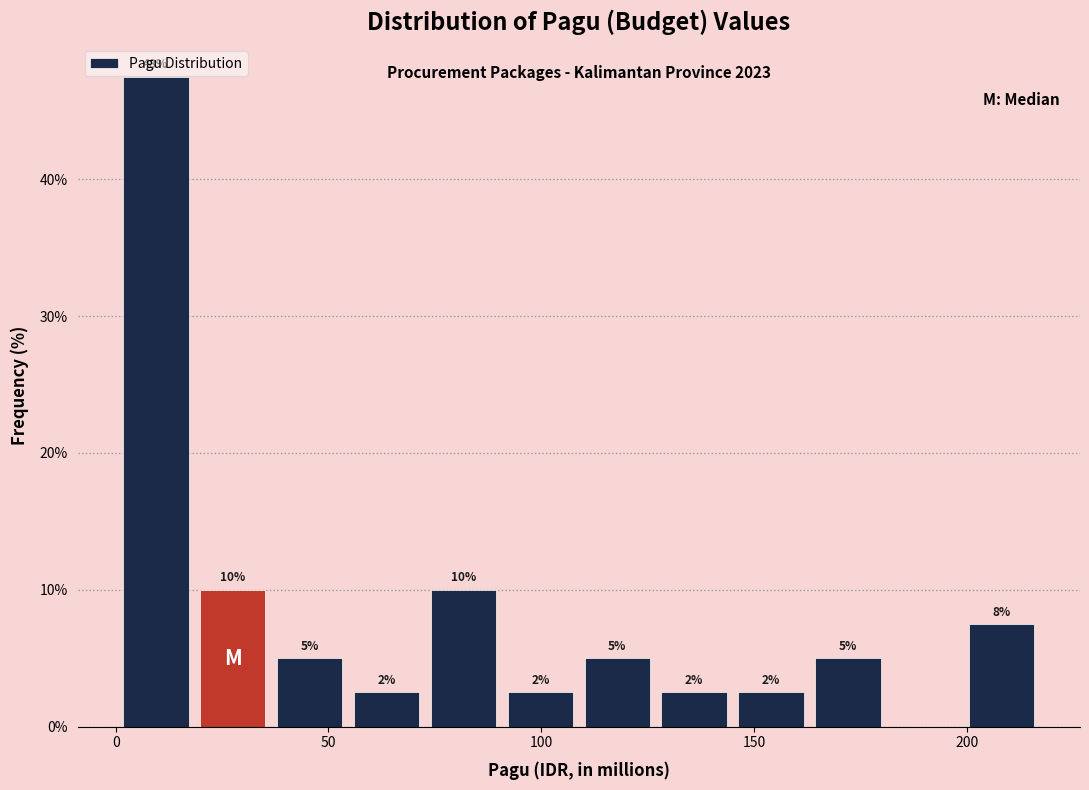

Read against the x-axis, roughly where is the centre of the tallest bar?

10